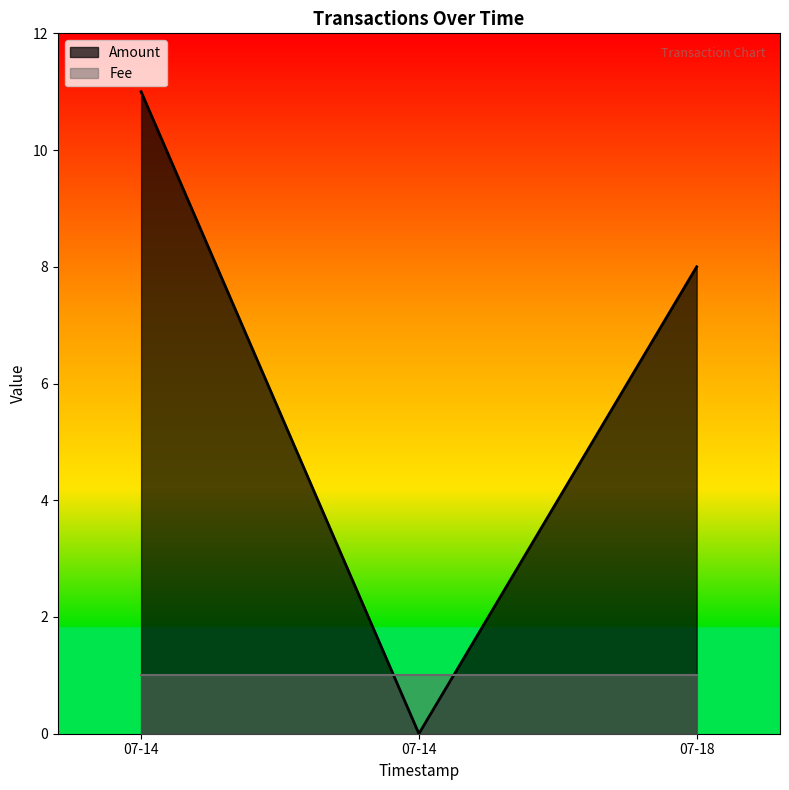

Which has a higher value, 2017-07-14 22:48:08 or 2017-07-18 13:37:36?

2017-07-18 13:37:36